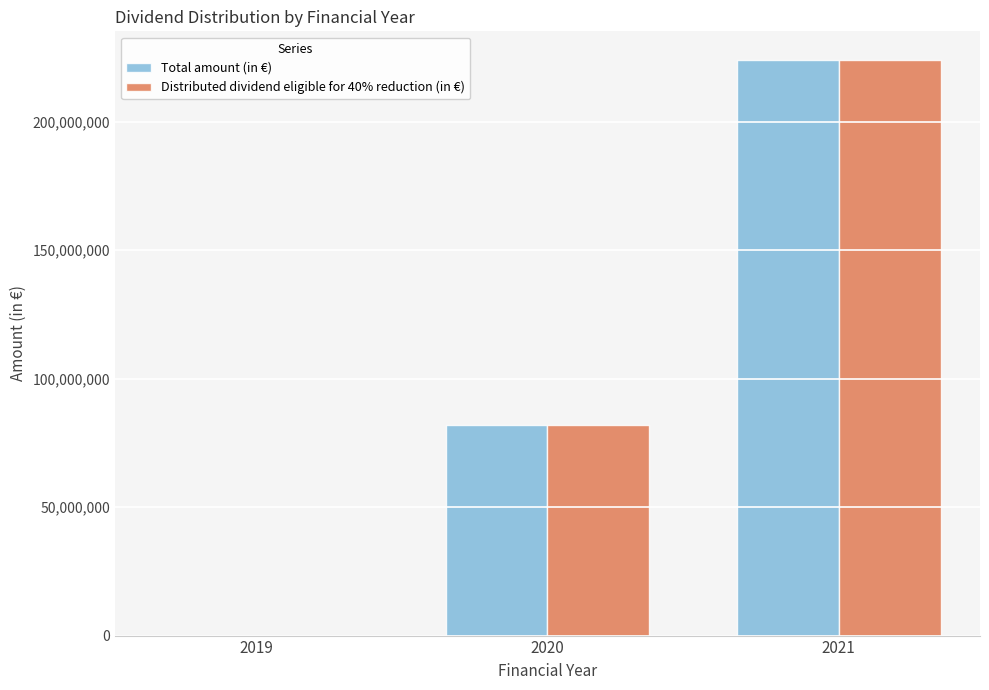

What is the difference between the Total amount (in €) values at 2020 and 2021?

142052417